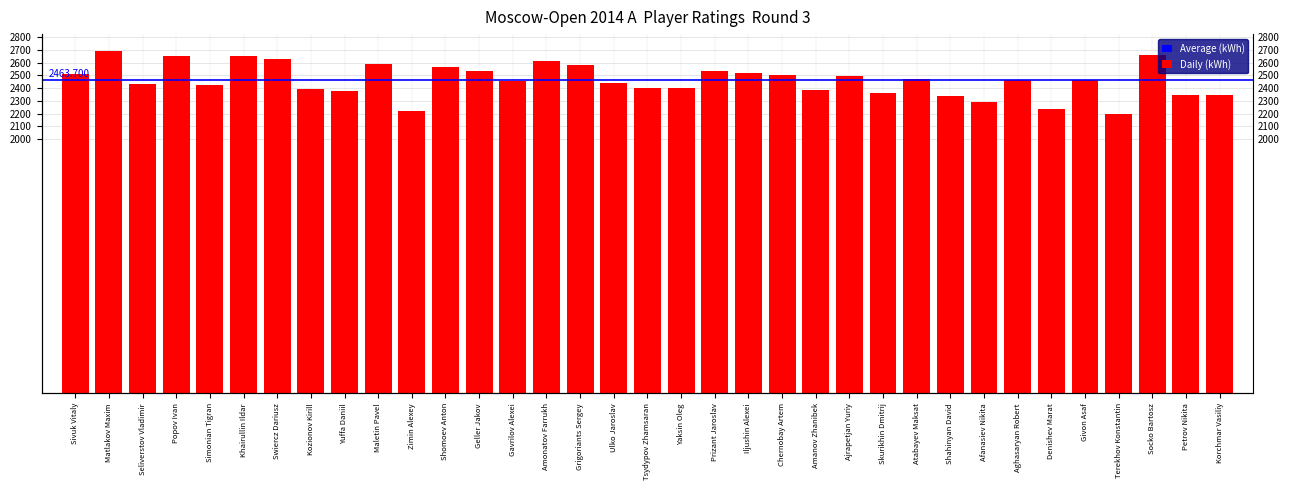

Rank the categories by value from highest to lowest.

Matlakov Maxim, Socko Bartosz, Popov Ivan, Khairullin Ildar, Swiercz Dariusz, Amonatov Farrukh, Maletin Pavel, Grigoriants Sergey, Shomoev Anton, Geller Jakov, Prizant Jaroslav, Iljushin Alexei, Sivuk Vitaly, Chernobay Artem, Ajrapetjan Yuriy, Atabayev Maksat, Aghasaryan Robert, Givon Asaf, Gavrilov Alexei, Ulko Jaroslav, Seliverstov Vladimir, Simonian Tigran, Tsydypov Zhamsaran, Yaksin Oleg, Kozionov Kirill, Amanov Zhanibek, Yuffa Daniil, Skurikhin Dmitrij, Petrov Nikita, Korchmar Vasiliy, Shahinyan David, Afanasiev Nikita, Denishev Marat, Zimin Alexey, Terekhov Konstantin